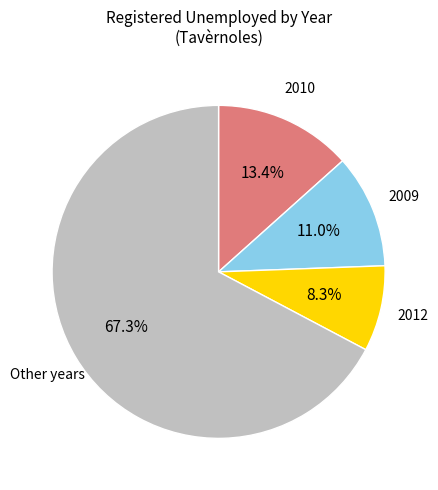

Does any single category account for the majority?

Yes